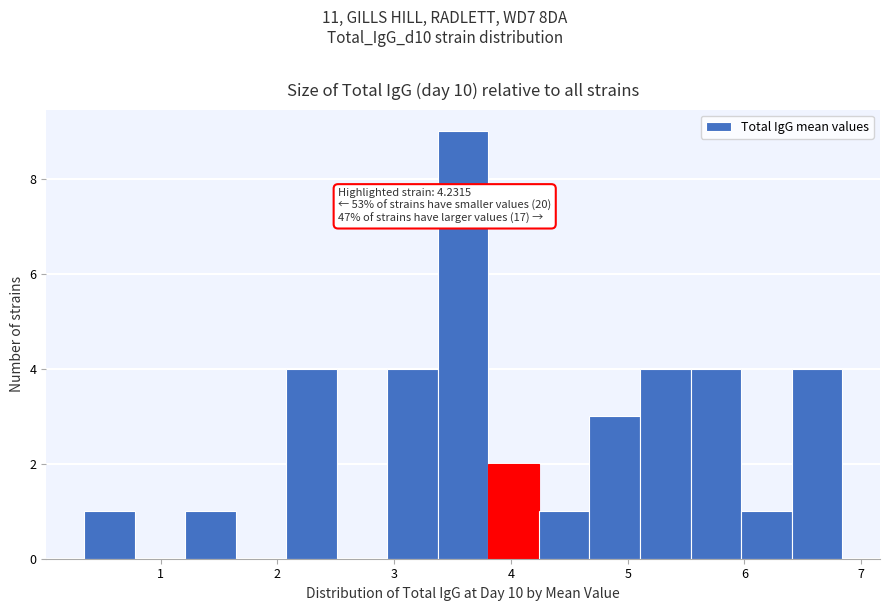

Over which range of the x-axis is the bar tallest?

3.4 to 3.8